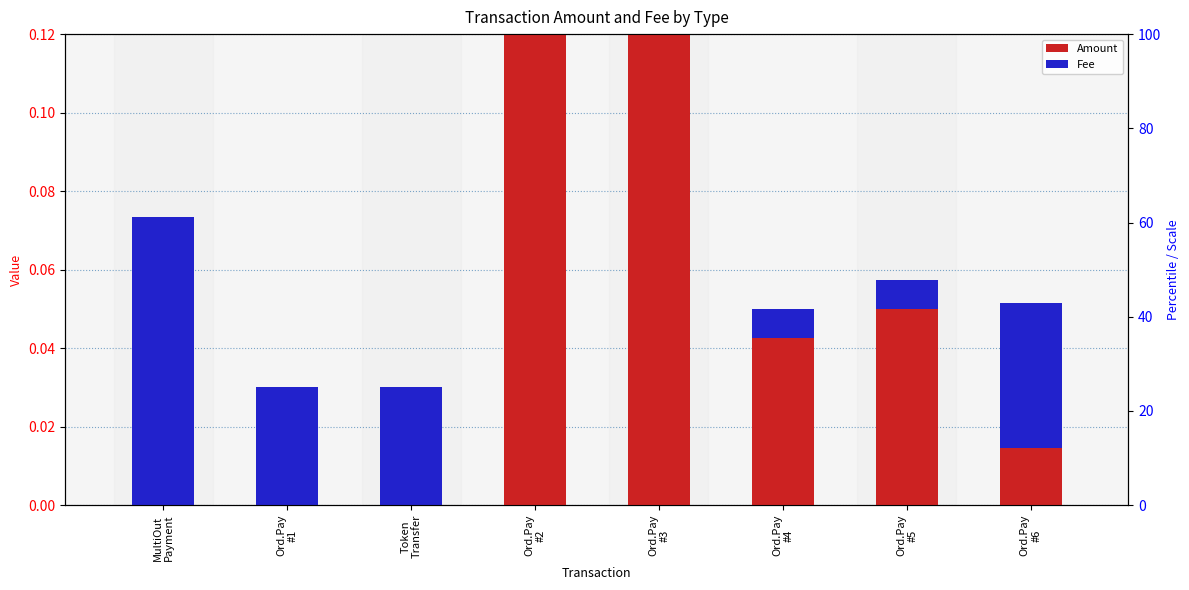

Rank the categories by Amount value from highest to lowest.

Ord.Pay
#2, Ord.Pay
#3, Ord.Pay
#5, Ord.Pay
#4, Ord.Pay
#6, MultiOut
Payment, Ord.Pay
#1, Token
Transfer